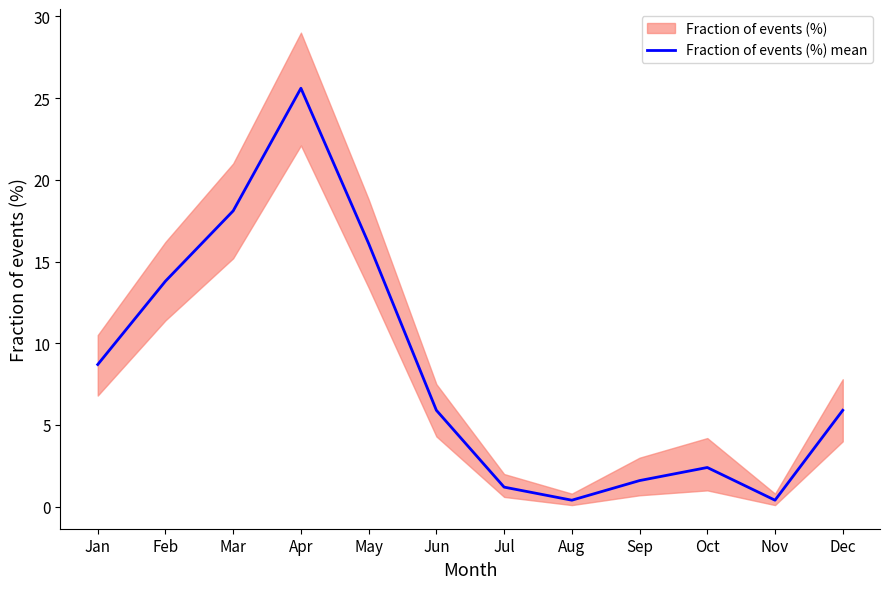

Which label corresponds to the smallest value in the chart?

Aug